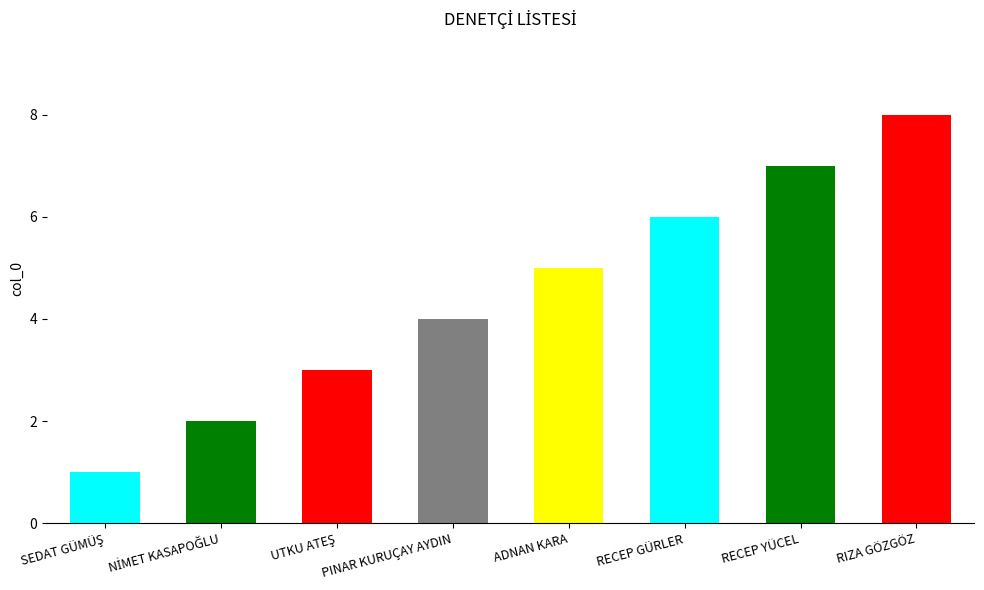

What is the label of the 7th bar from the left?

RECEP YÜCEL